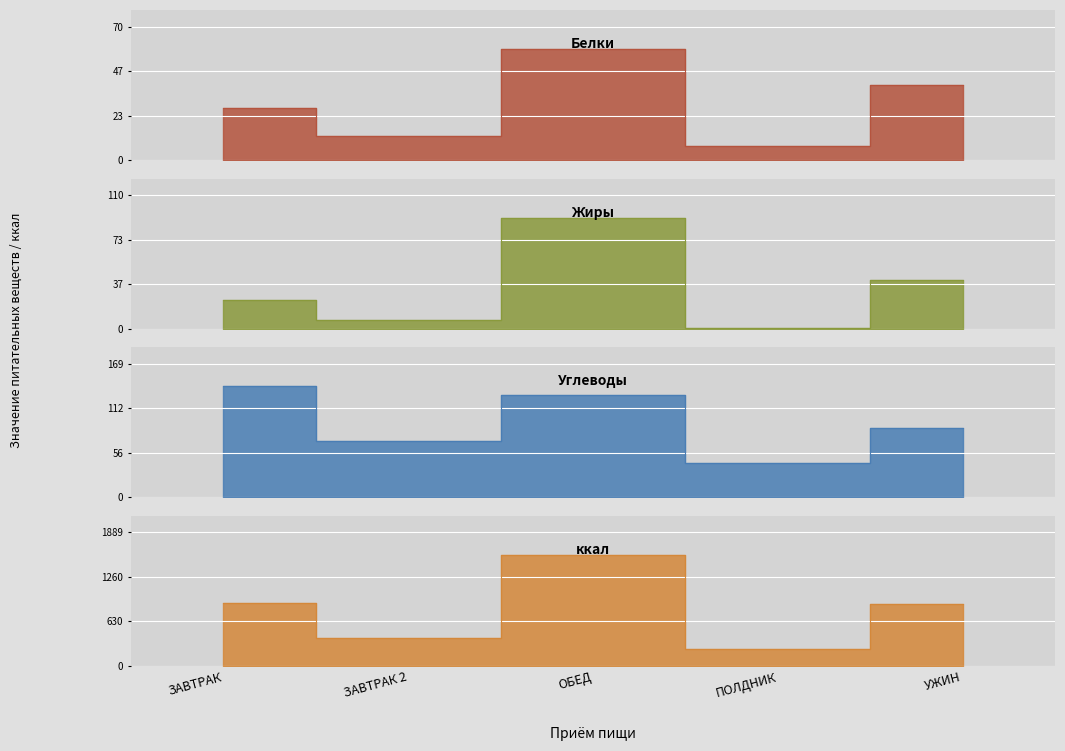

How many data points in Жиры are less than 24?

2